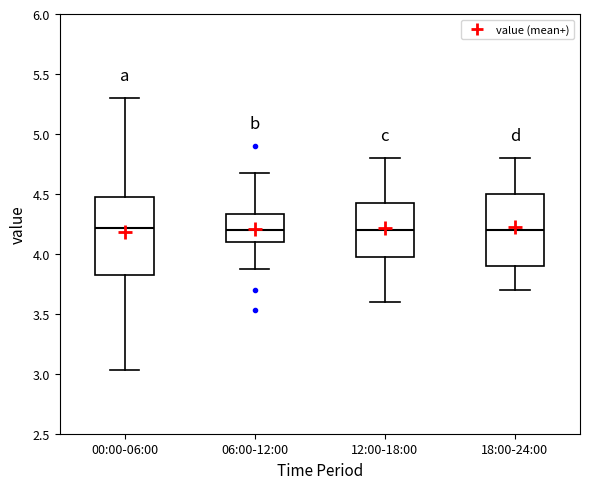

Where does the median line of the box for 12:00-18:00 sit on the y-axis? The values are not printed on the chart, so give them approximately, as read against the axis.

4.20